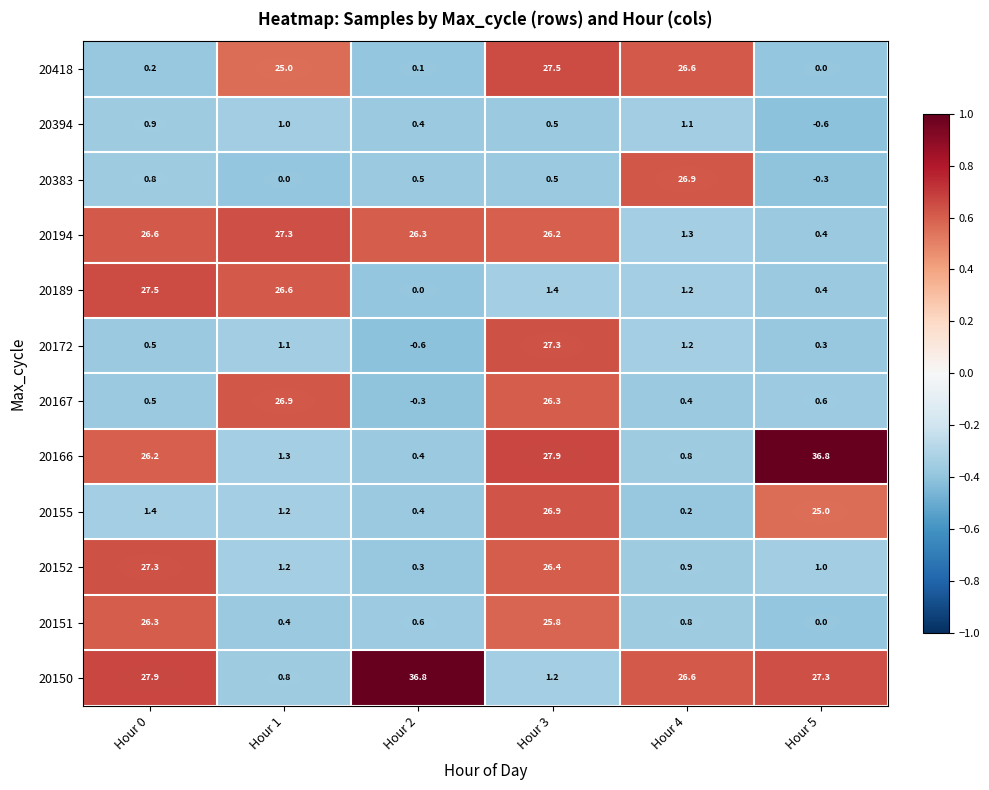

Which category has the highest value in the 20150 series?

Hour 2